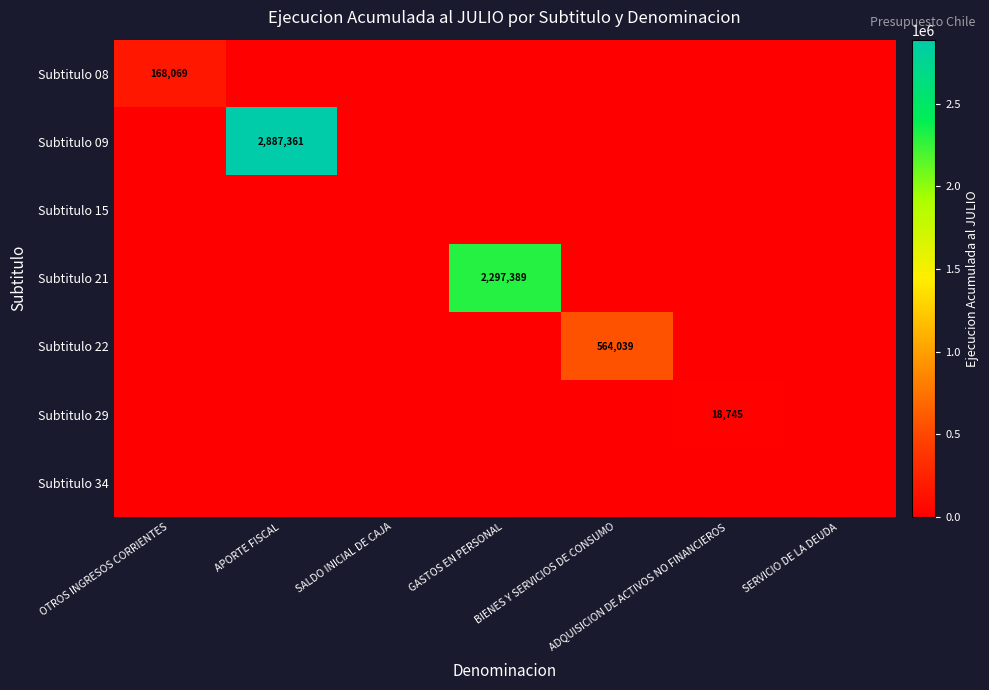

Which label corresponds to the largest value in the chart?

APORTE FISCAL